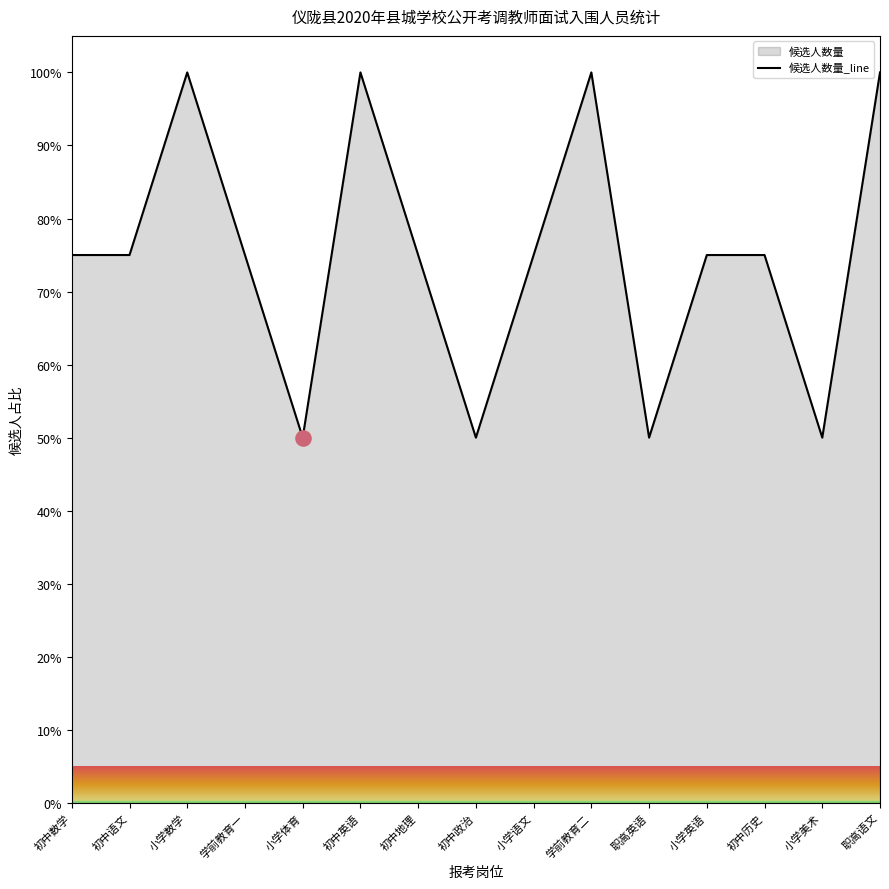

Which has a higher value, 小学数学 or 初中语文?

小学数学